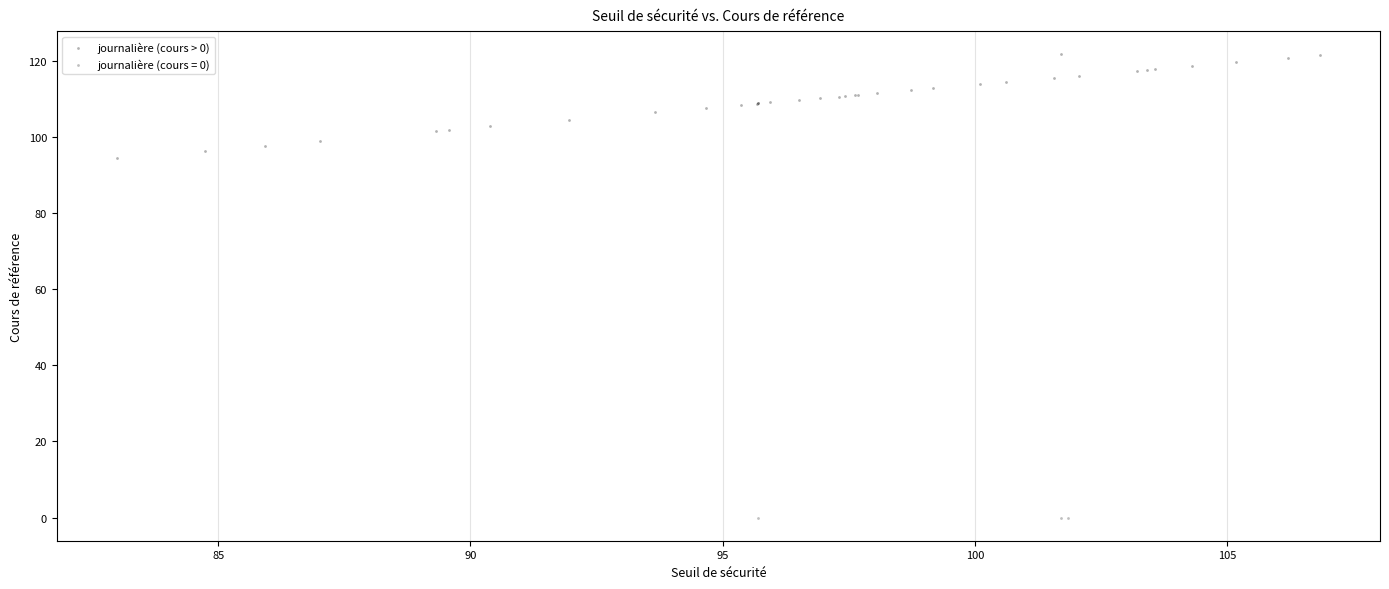

Which series contains the lowest Y value?

journalière (cours = 0)